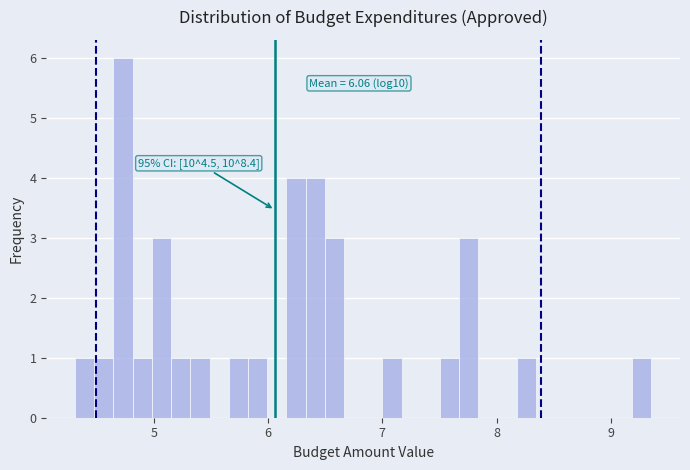

Around what value on the x-axis is the tallest bar? Give the approximate position of its centre, as read against the axis.

4.7